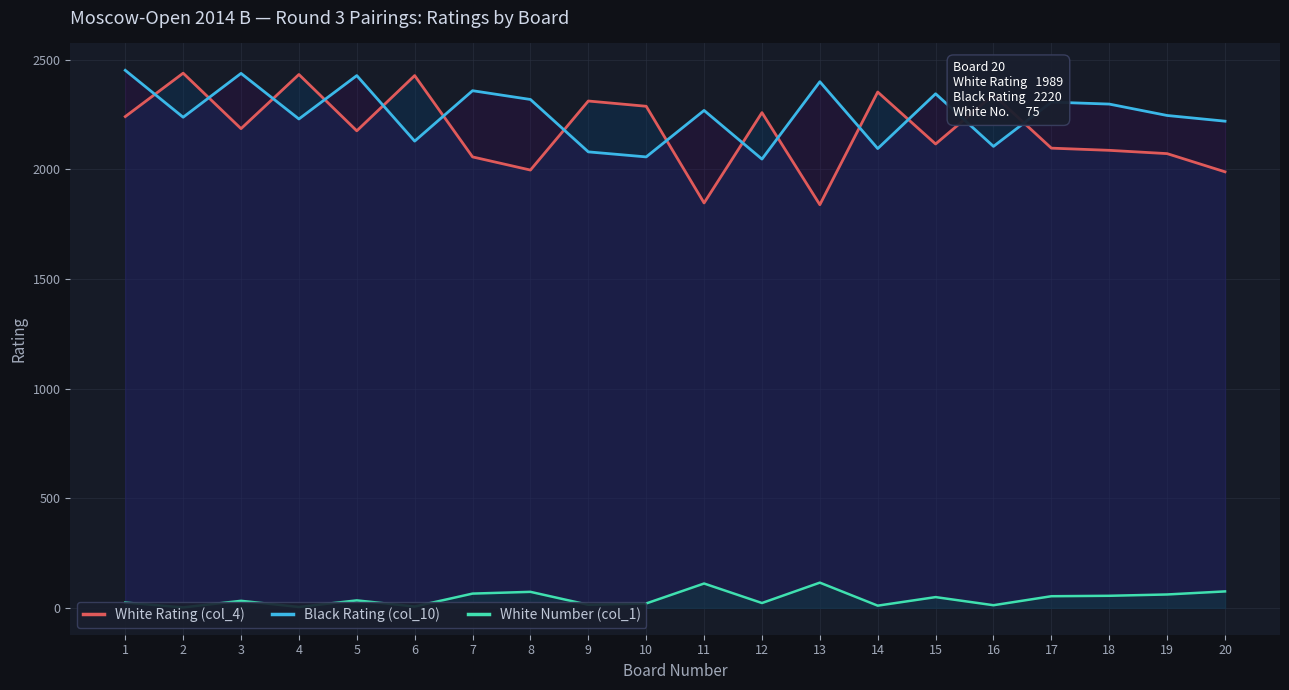

How many lines are shown in the chart?

3